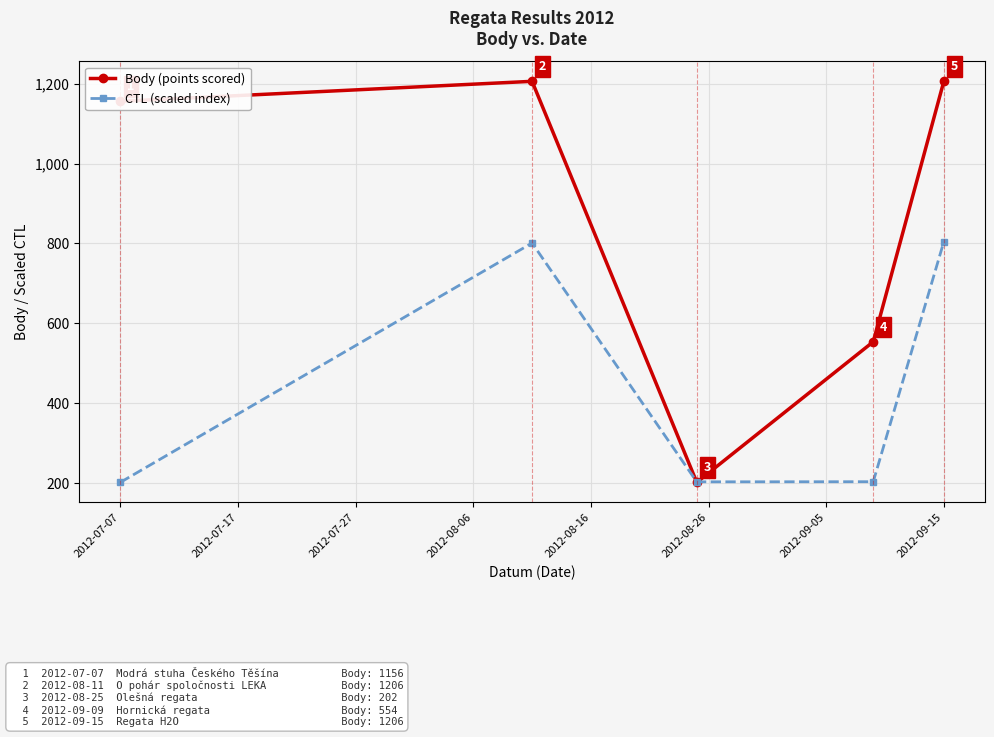

Rank the series by their maximum value, from highest to lowest.

Body (points scored), CTL (scaled index)